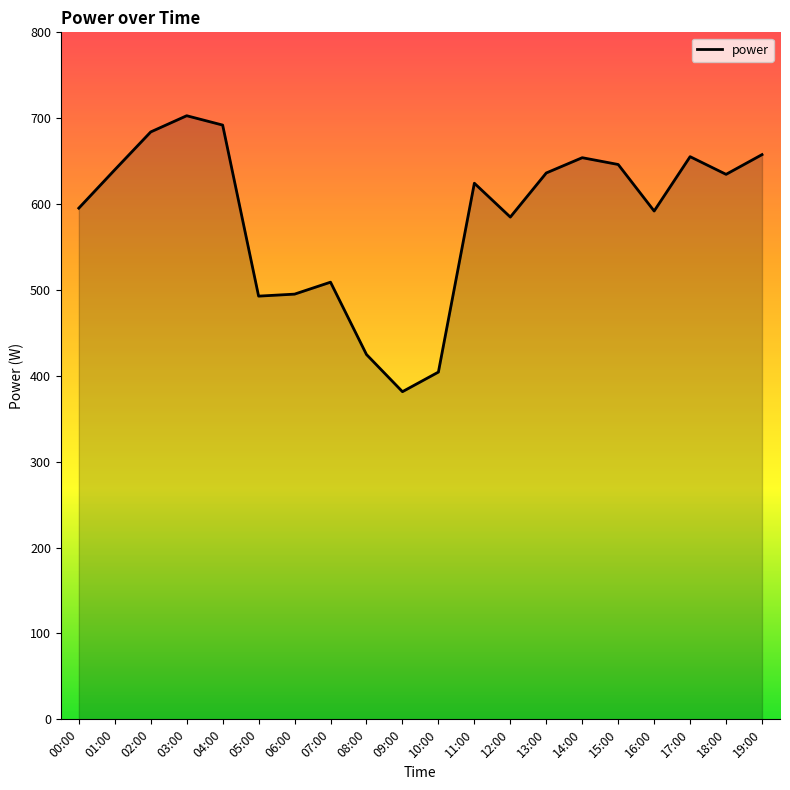

What is the difference between the values at 10:00 and 11:00?

219.9